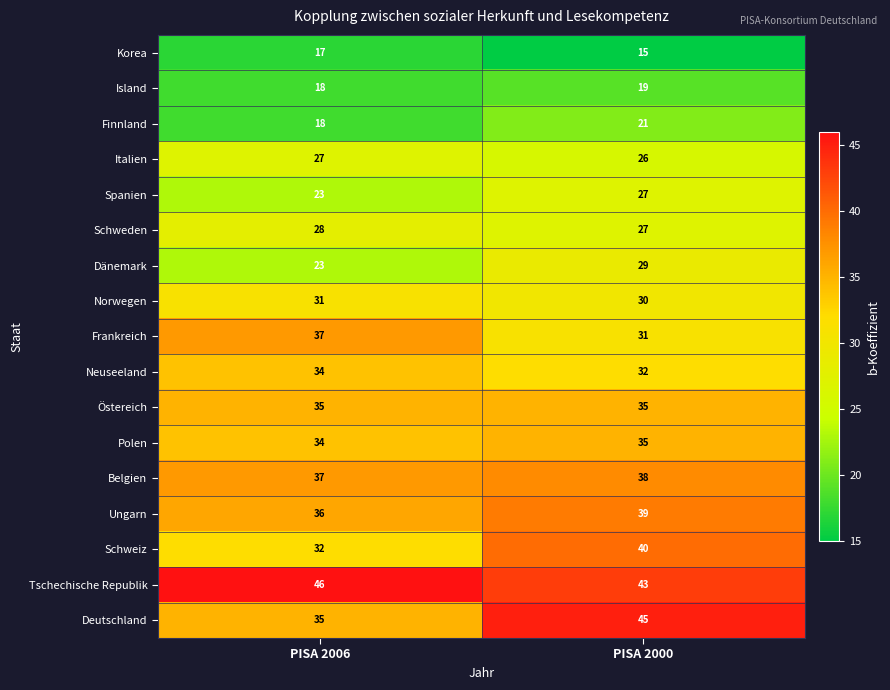

What is the sum of all Polen values?

69